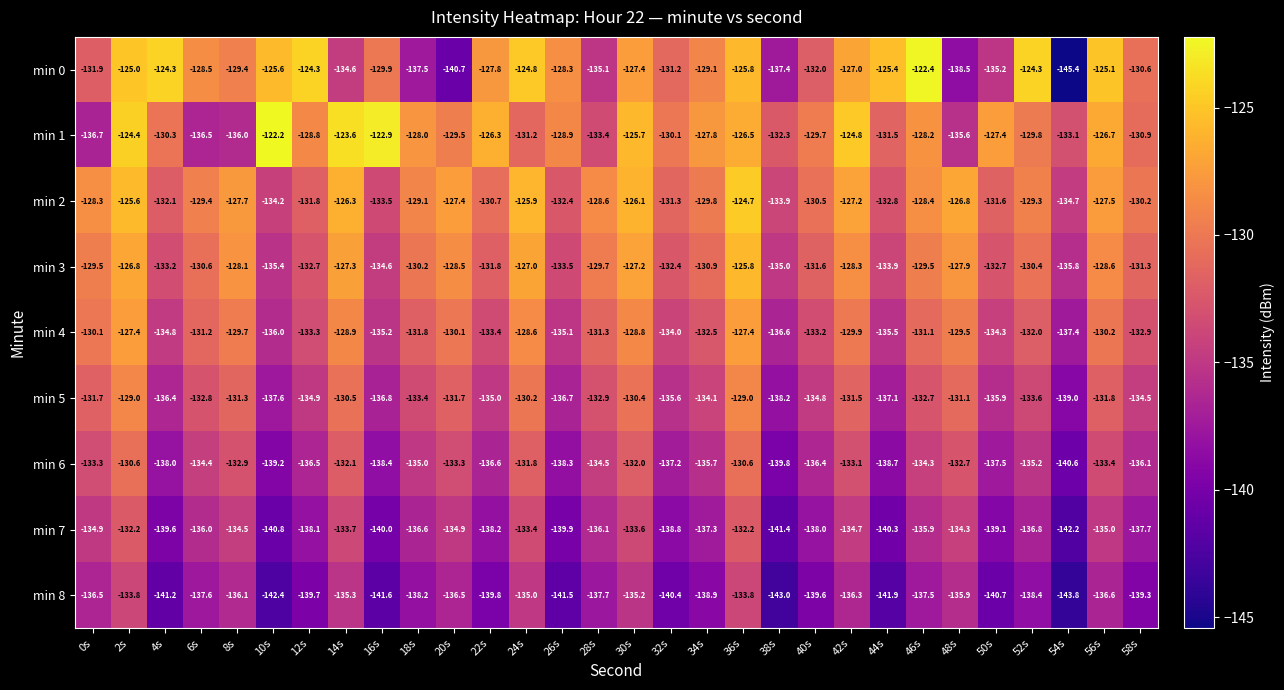

What is the spread (max minus min) of values at 18s?

10.2